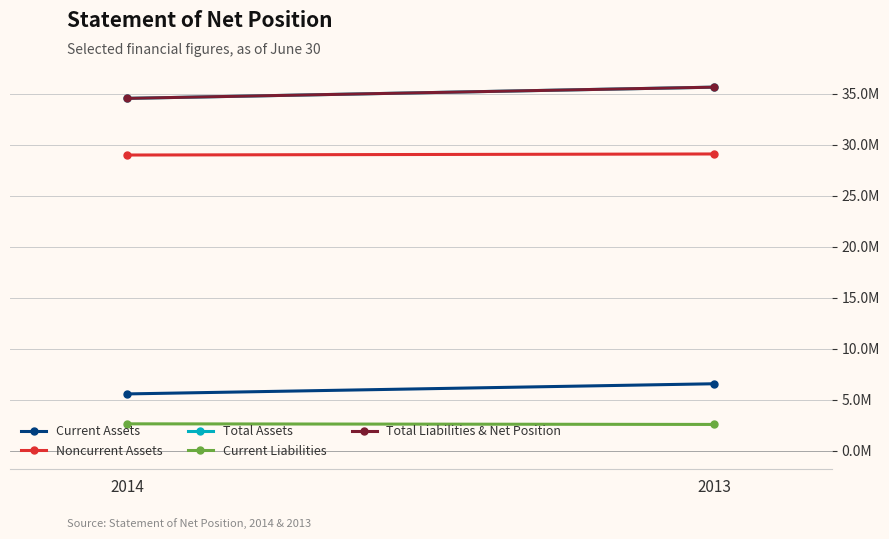

Between 2014 and 2013, which series saw the biggest shift?

Total Assets